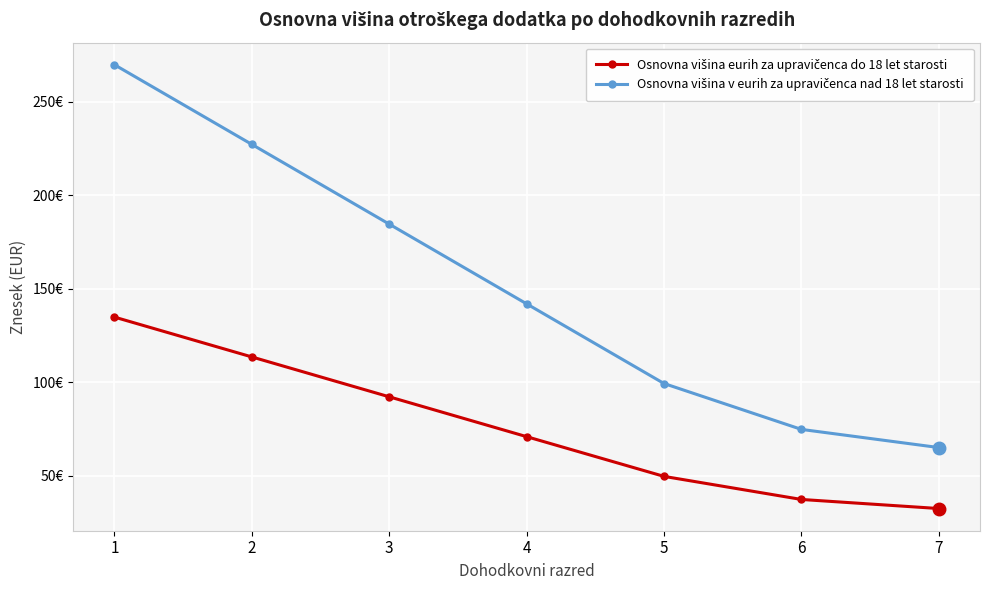

Does the chart have visible grid lines?

Yes